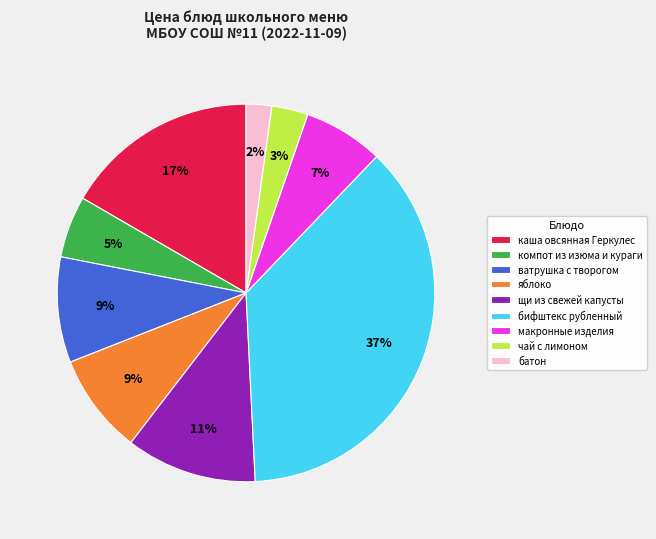

To the nearest percent, what percentage of the pie is батон?

2%